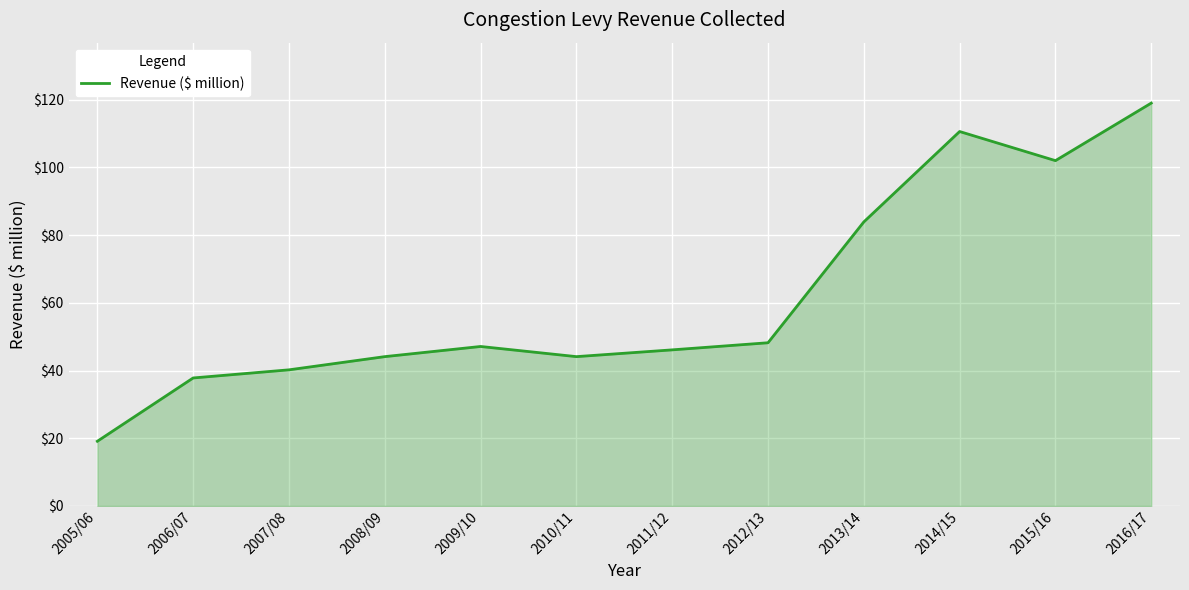

How many lines are shown in the chart?

1